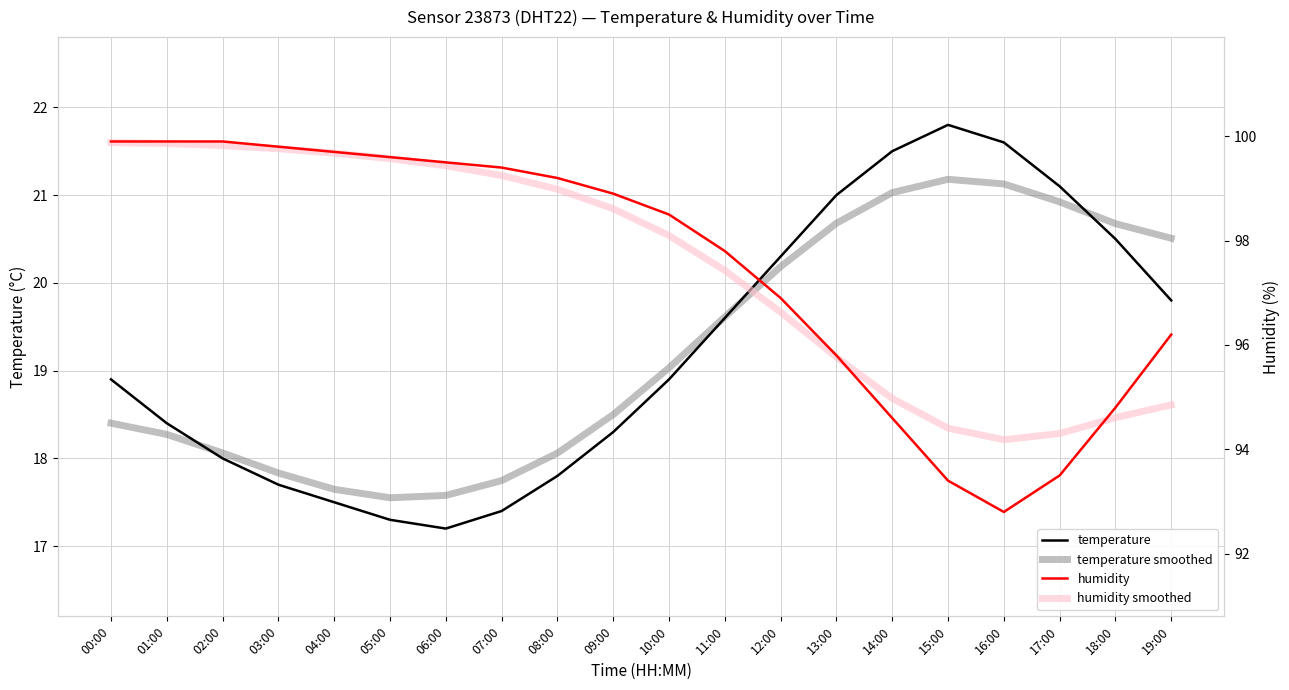

What is the difference between the maximum and minimum values in the humidity series?

7.1